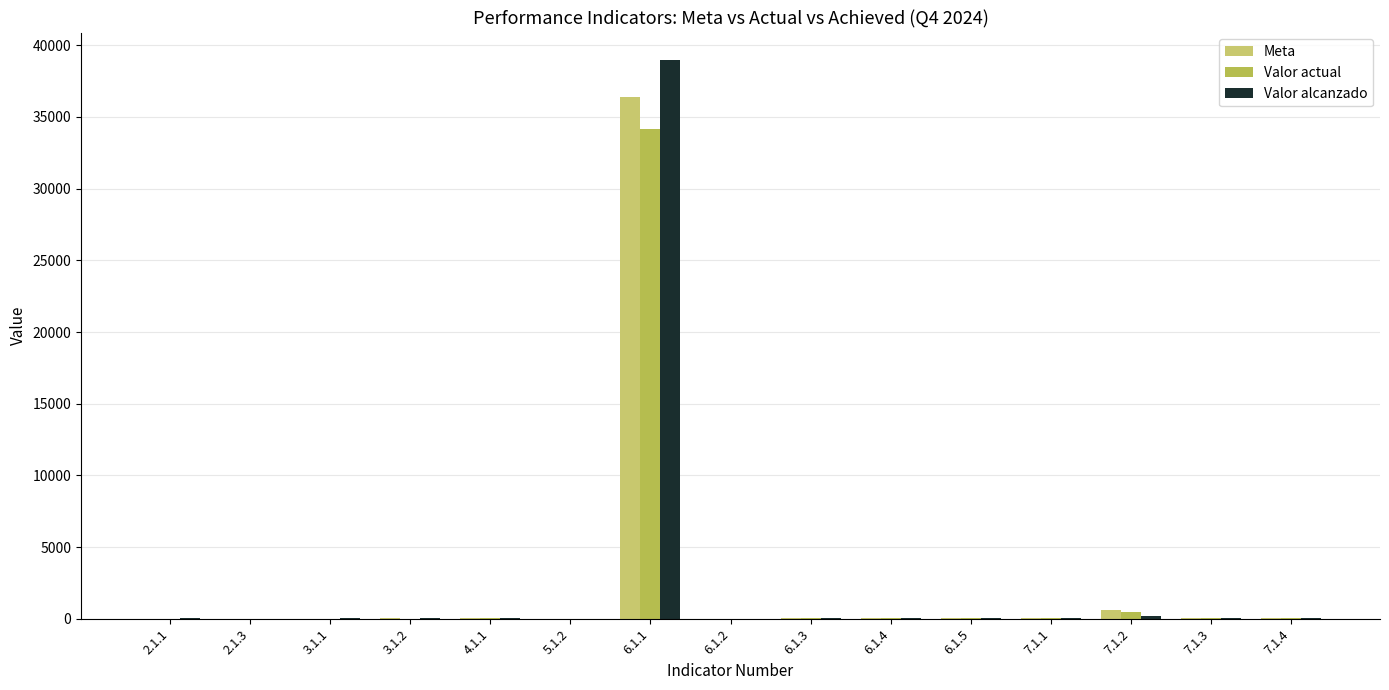

What is the sum of all Valor actual values?

35099.6